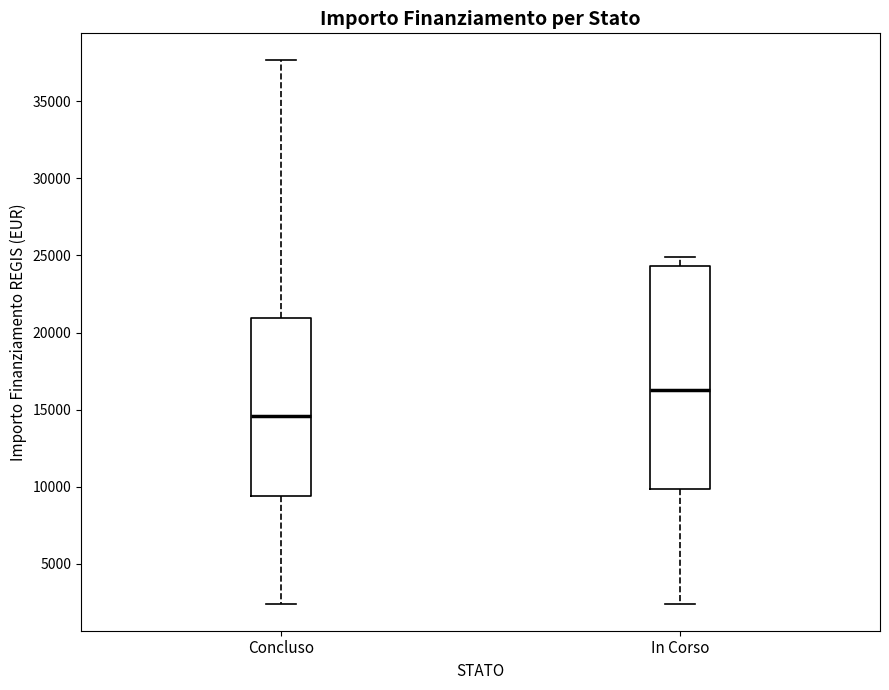

Reading left to right, read every box against the y-axis: the position of its median line, the range the box covers, and the ends of its whiskers. The values are not printed on the chart, so give them approximately, as read against the axis.

Concluso: median 14500, box 9500 to 21000, whiskers 2500 to 37500
In Corso: median 16500, box 10000 to 24500, whiskers 2500 to 25000